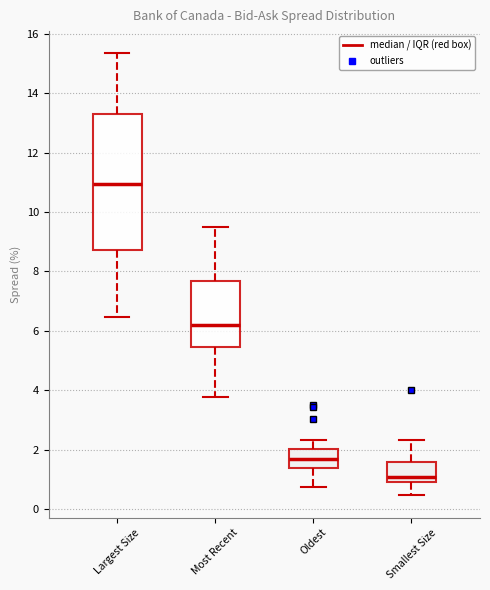

Which box is the tallest, from its lower edge to its upper edge?

Largest Size